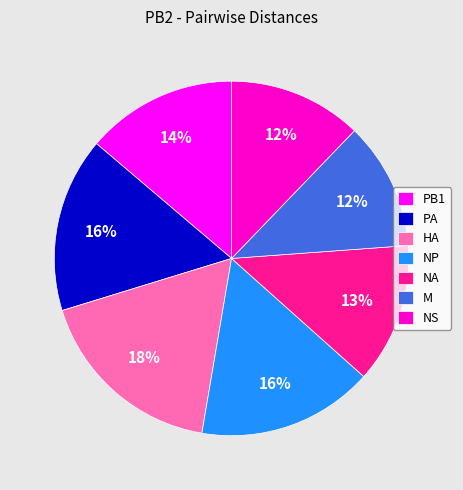

Which category has the biggest portion of the pie?

HA